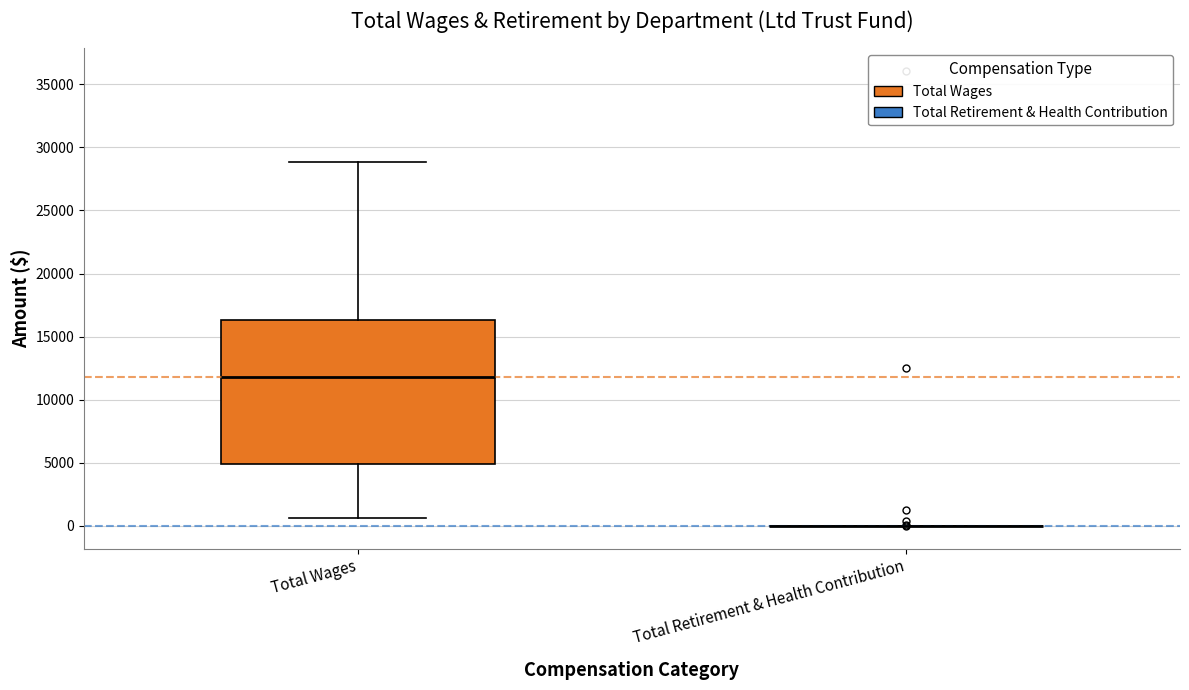

Reading left to right, read every box against the y-axis: the position of its median line, the range the box covers, and the ends of its whiskers. The values are not printed on the chart, so give them approximately, as read against the axis.

Total Wages: median 12000, box 5000 to 16500, whiskers 500 to 29000
Total Retirement & Health Contribution: box collapsed to a line at 0, whiskers 0 to 0